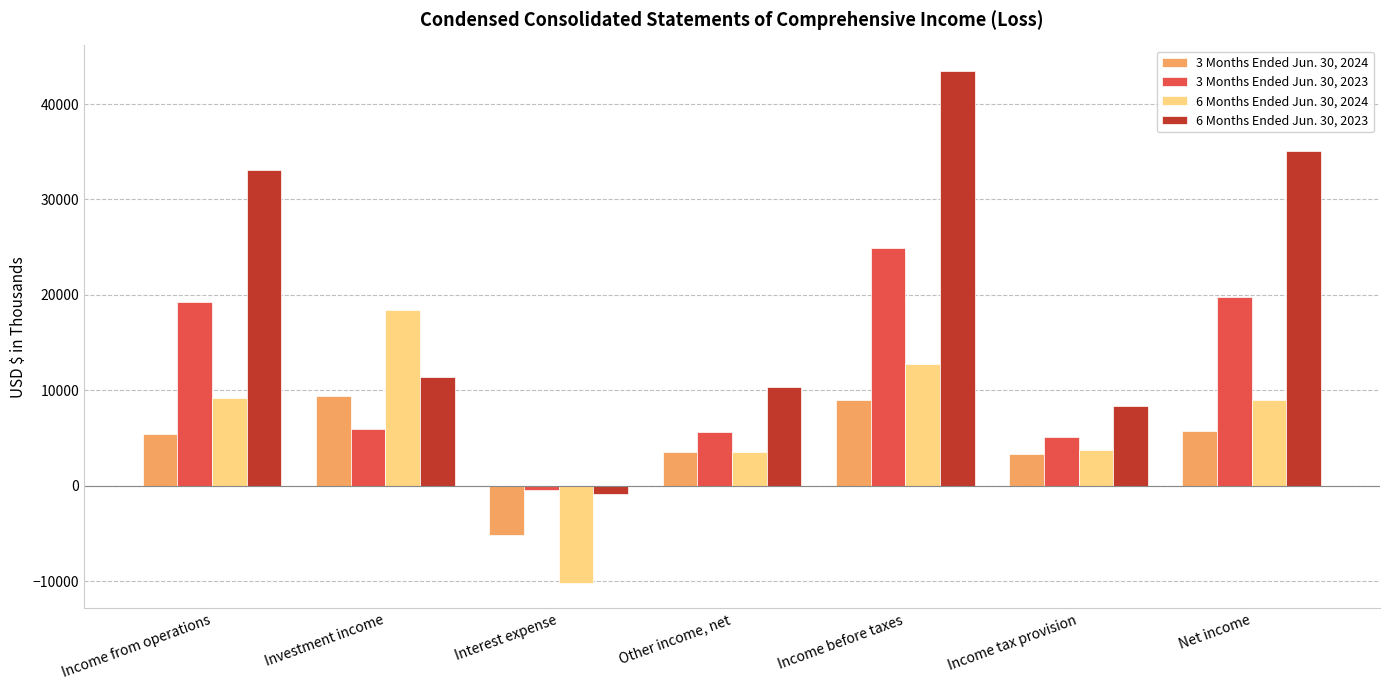

At which category is the sum across all series the highest?

Income before taxes